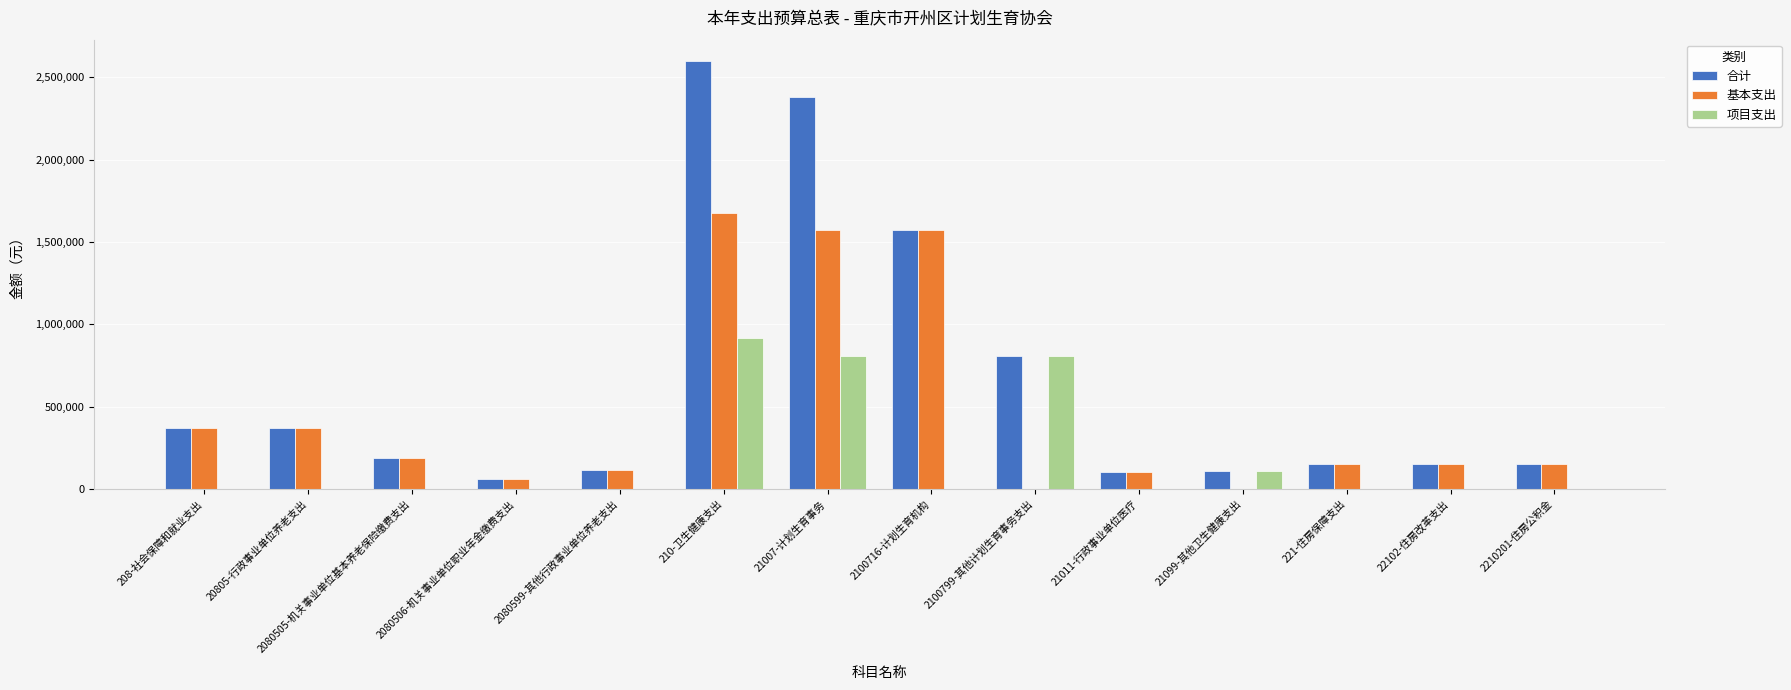

How many categories are shown in the chart?

14